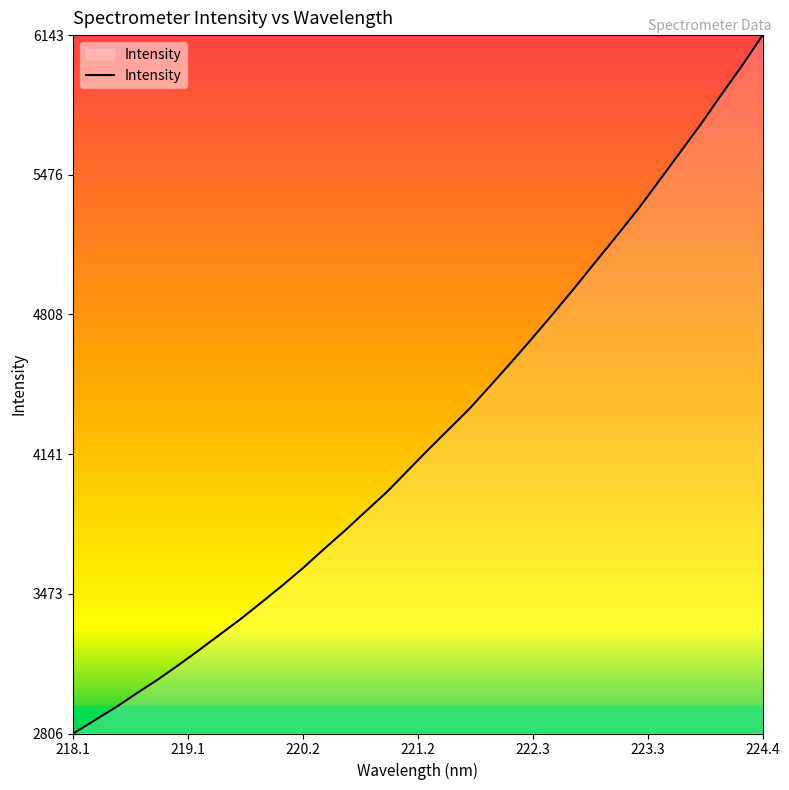

What is the greatest value displayed?

6143.1